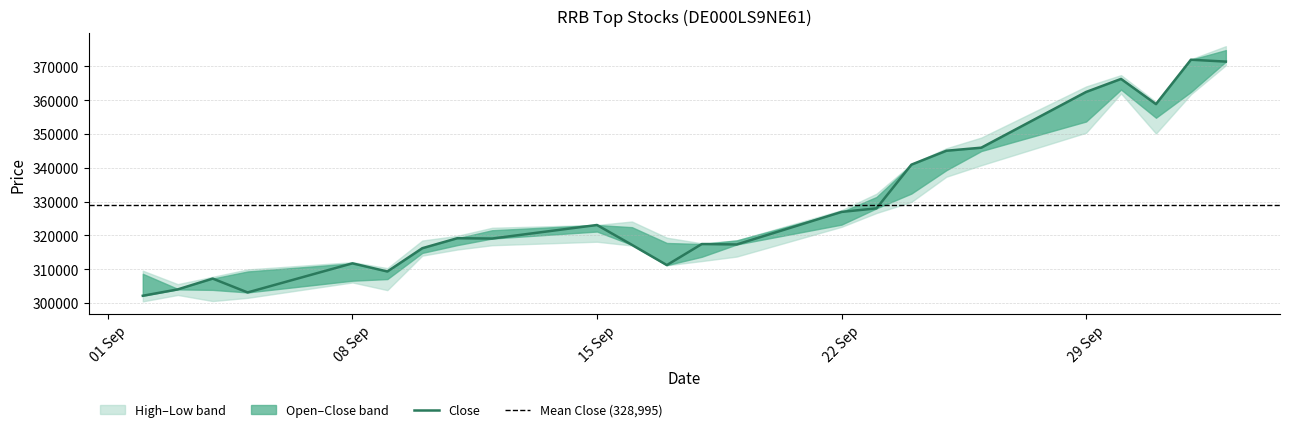

Reading right to left, what are all the values shown in this chart?

Close: 03.10.2025=371405	02.10.2025=371964	01.10.2025=358827	30.09.2025=366281	29.09.2025=362426	26.09.2025=345943	25.09.2025=345034	24.09.2025=340922	23.09.2025=327995	22.09.2025=326938	19.09.2025=317307	18.09.2025=317436	17.09.2025=311205	16.09.2025=317200	15.09.2025=323068	12.09.2025=319063	11.09.2025=319150	10.09.2025=316200	09.09.2025=309316	08.09.2025=311725	05.09.2025=303117	04.09.2025=307215	03.09.2025=304017	02.09.2025=302135
High: 03.10.2025=375974	02.10.2025=372098	01.10.2025=359463	30.09.2025=367406	29.09.2025=364052	26.09.2025=348934	25.09.2025=345762	24.09.2025=341071	23.09.2025=332316	22.09.2025=327454	19.09.2025=318513	18.09.2025=317654	17.09.2025=319310	16.09.2025=324099	15.09.2025=323077	12.09.2025=322252	11.09.2025=319856	10.09.2025=318470	09.09.2025=310307	08.09.2025=312070	05.09.2025=309921	04.09.2025=307732	03.09.2025=305571	02.09.2025=309545
Low: 03.10.2025=370325	02.10.2025=361734	01.10.2025=350132	30.09.2025=361990	29.09.2025=350360	26.09.2025=340744	25.09.2025=337348	24.09.2025=329905	23.09.2025=326619	22.09.2025=322525	19.09.2025=313730	18.09.2025=312399	17.09.2025=311150	16.09.2025=316996	15.09.2025=318121	12.09.2025=317082	11.09.2025=315809	10.09.2025=314008	09.09.2025=303801	08.09.2025=306074	05.09.2025=301518	04.09.2025=300574	03.09.2025=302371	02.09.2025=300471
Open: 03.10.2025=374810	02.10.2025=362419	01.10.2025=354795	30.09.2025=363139	29.09.2025=353687	26.09.2025=344946	25.09.2025=339278	24.09.2025=332375	23.09.2025=331358	22.09.2025=323180	19.09.2025=318509	18.09.2025=313667	17.09.2025=317747	16.09.2025=322426	15.09.2025=321135	12.09.2025=321523	11.09.2025=317114	10.09.2025=314813	09.09.2025=307072	08.09.2025=306589	05.09.2025=309321	04.09.2025=303871	03.09.2025=304172	02.09.2025=308626